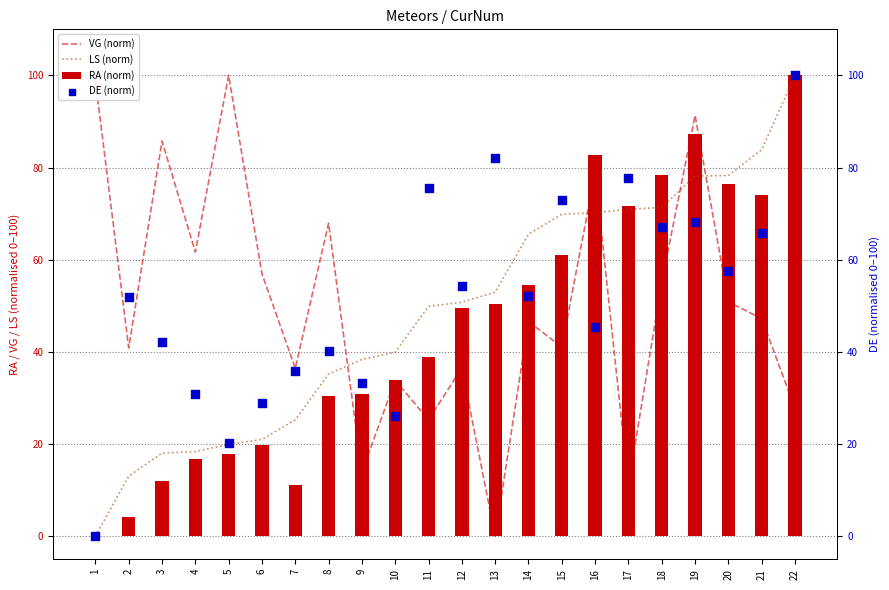

Is the value of LS (norm) at 9 greater than the value of RA (norm) at 11?

No